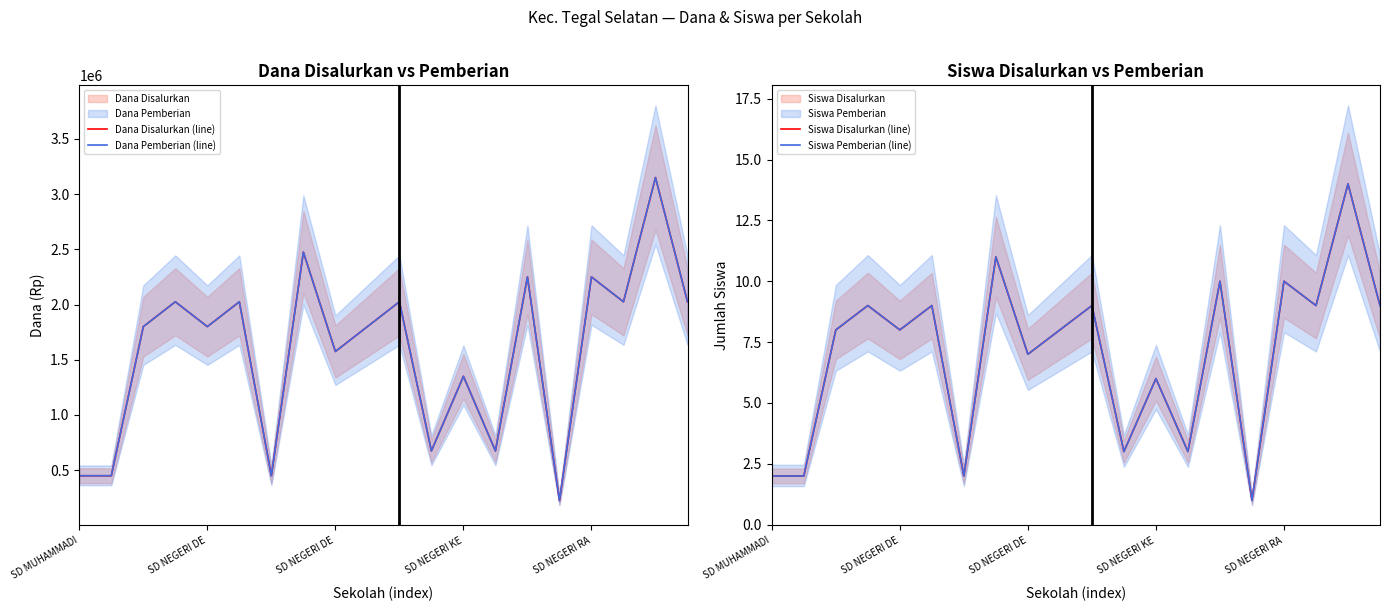

What is the average value of the Dana Pemberian (line) series?

1575000